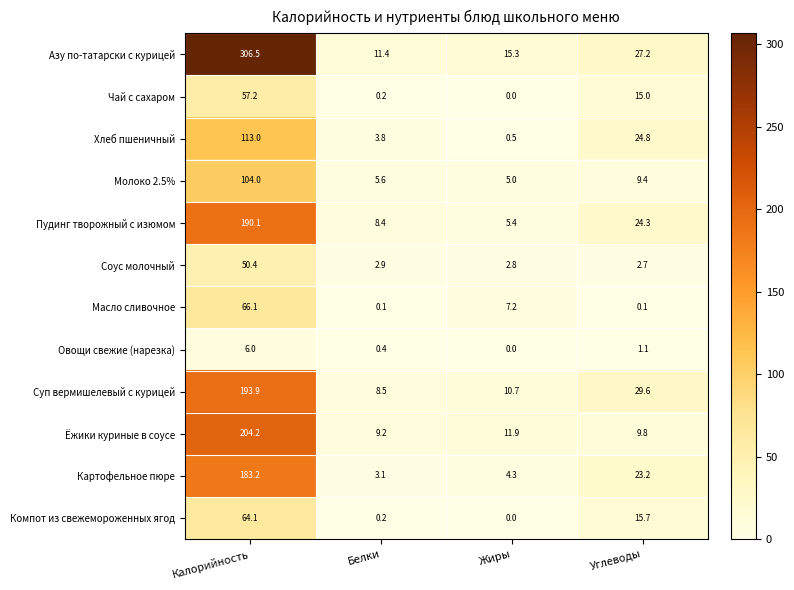

Rank the series by their maximum value, from highest to lowest.

Азу по-татарски с курицей, Ёжики куриные в соусе, Суп вермишелевый с курицей, Пудинг творожный с изюмом, Картофельное пюре, Хлеб пшеничный, Молоко 2.5%, Масло сливочное, Компот из свежемороженных ягод, Чай с сахаром, Соус молочный, Овощи свежие (нарезка)